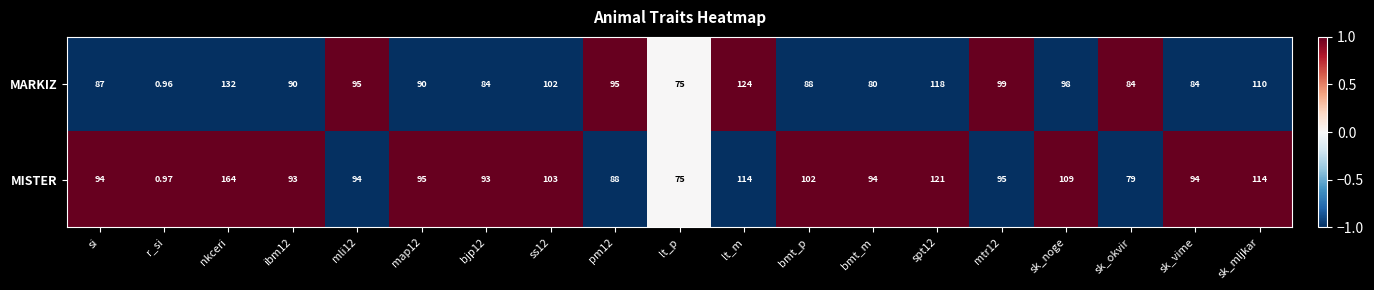

At which label is MARKIZ closest to 66?

lt_p